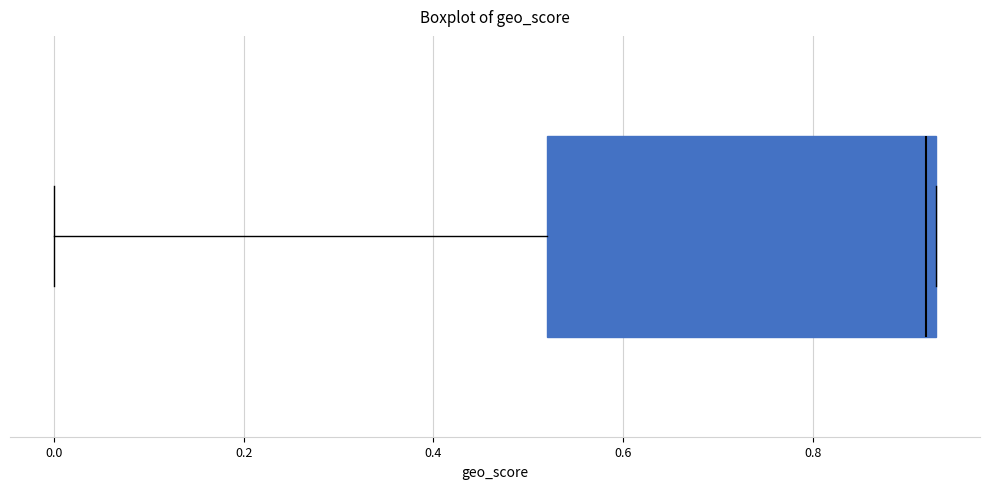

Where does the left whisker of the box end on the x-axis? The values are not printed on the chart, so give them approximately, as read against the axis.

0.00